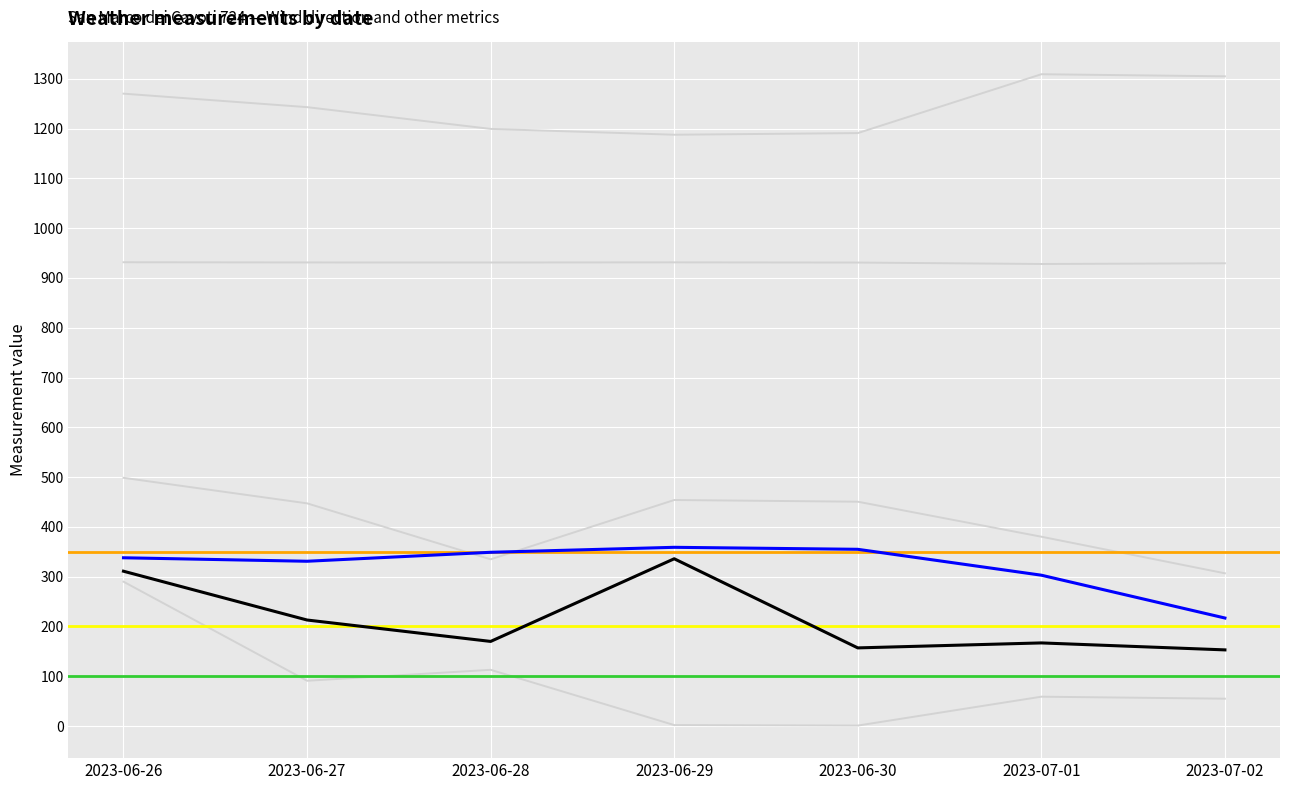

What is the minimum value shown in the chart?

1.0